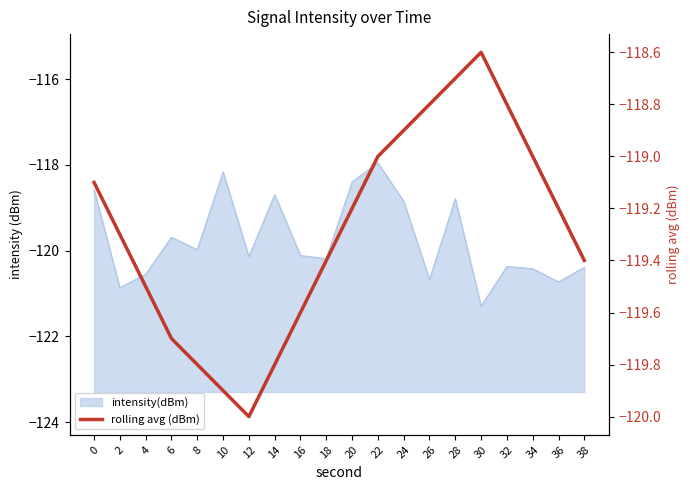

At which category does the data reach its first local peak?

30